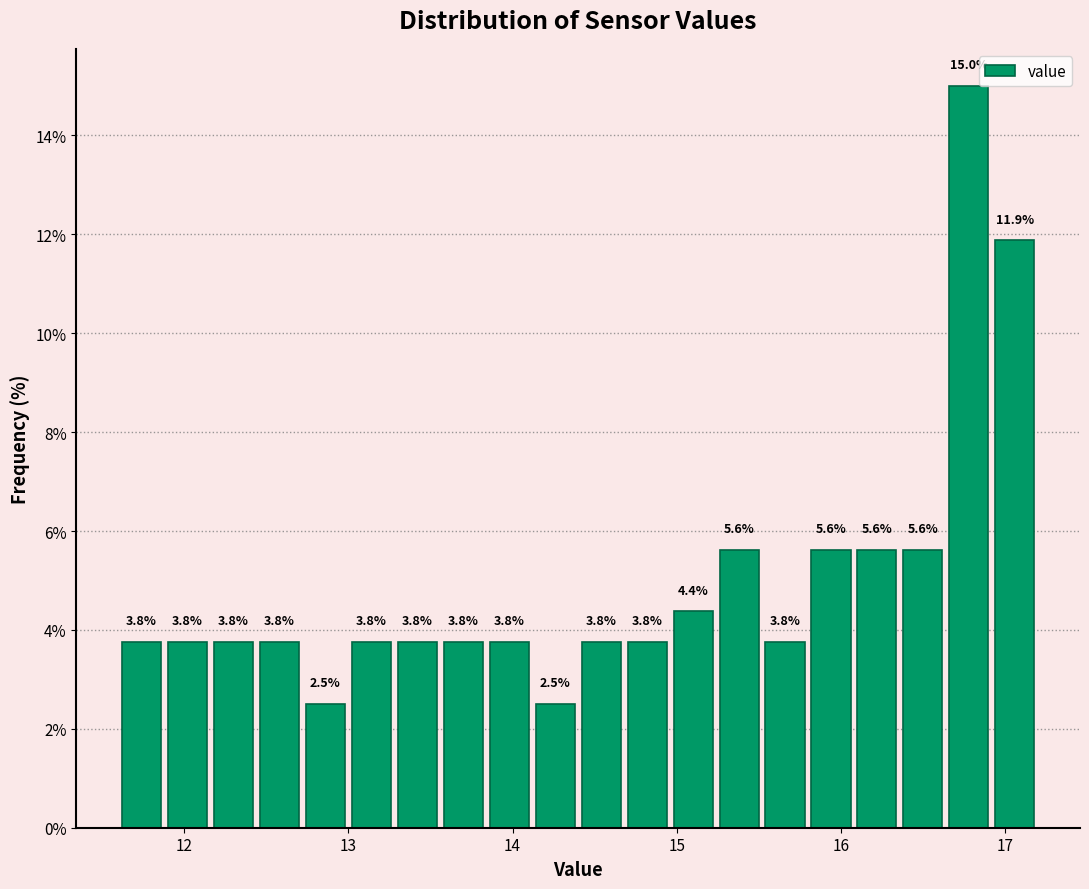

Read against the x-axis, roughly where is the centre of the tallest bar?

16.8